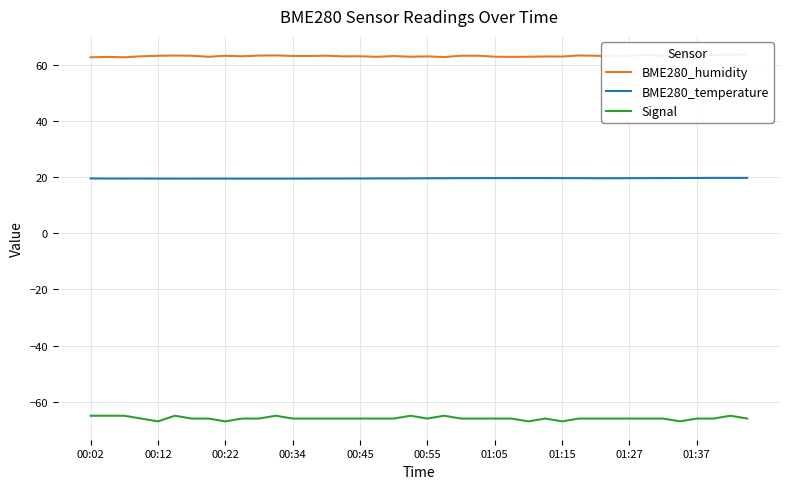

What is the value of the BME280_humidity point at the 13th from the left?

63.1